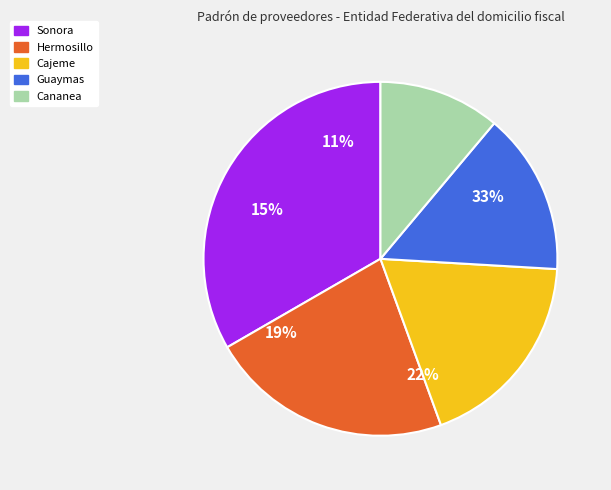

What is the change in value from Guaymas to Cananea?

-3